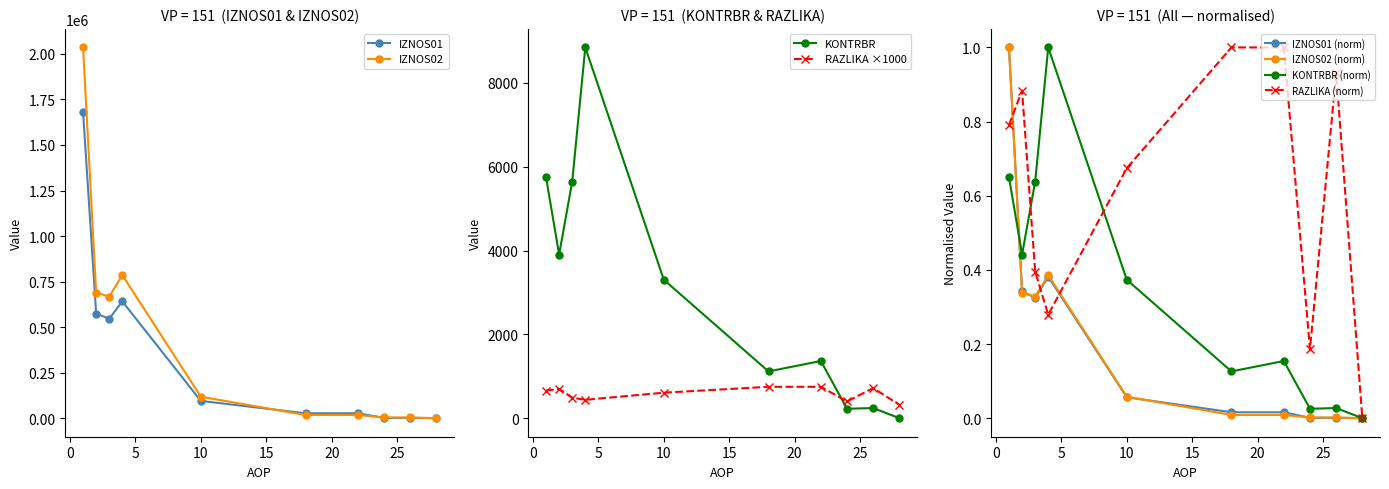

Count the number of categories in the chart.

10